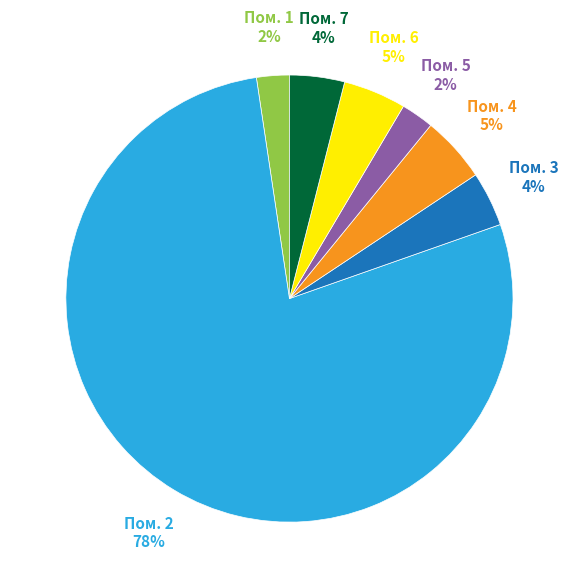

To the nearest percent, what is the average slice percentage?

14%